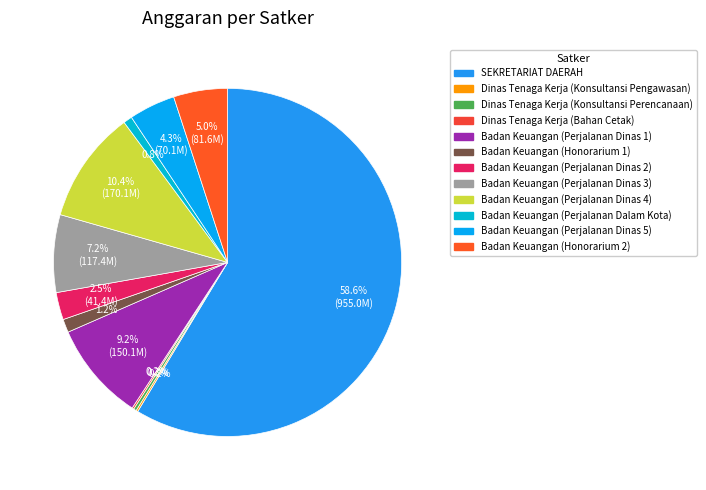

Count the number of slices in the pie.

12